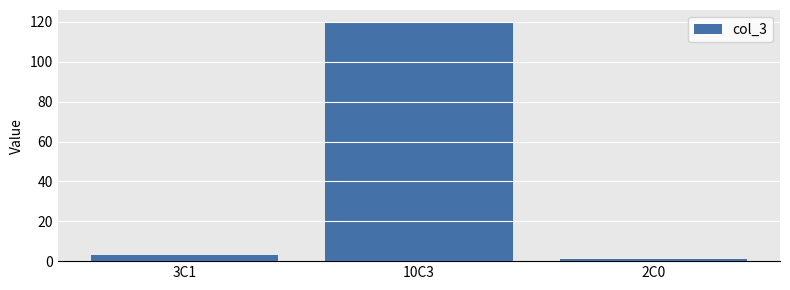

Reading left to right, transcribe all the data shown in this chart.

3C1=3	10C3=120	2C0=1